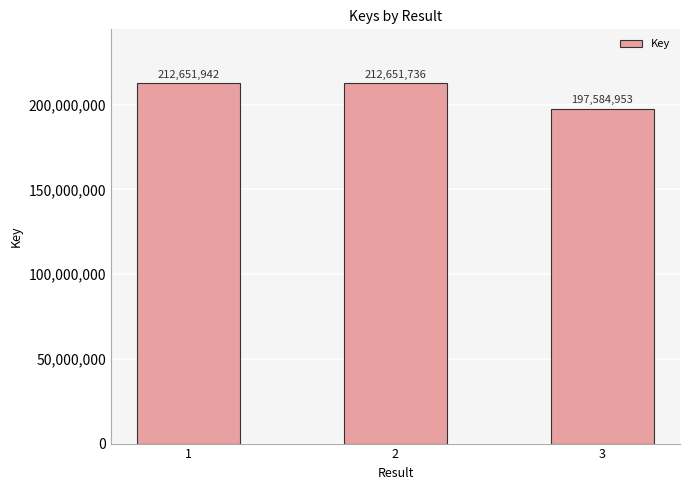

The value at 3 is 197584953. True or false?

True